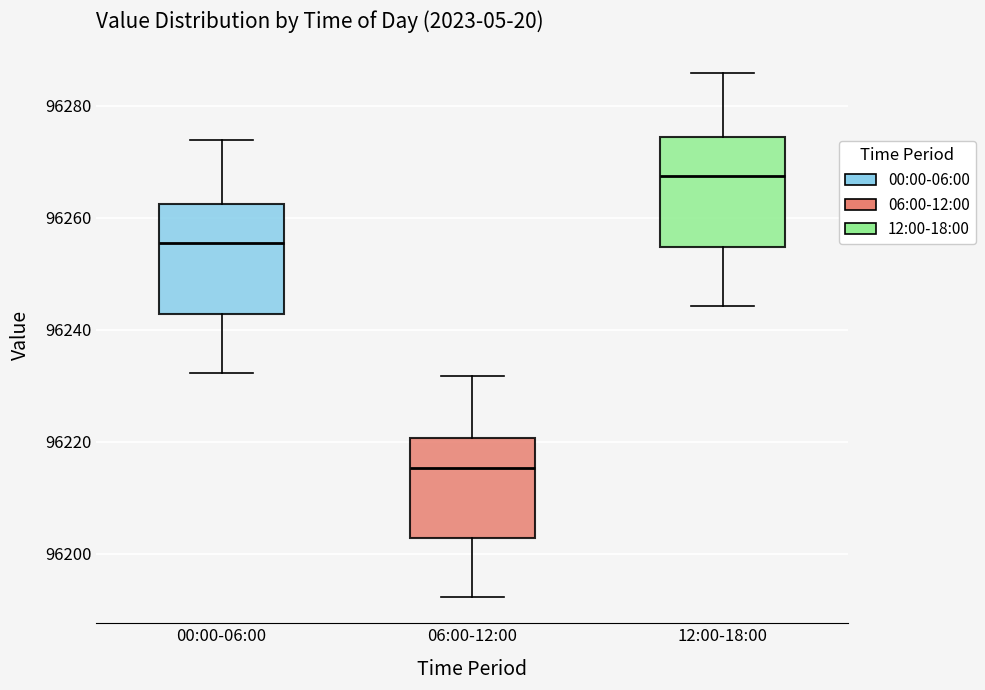

Where does the upper whisker of the box for 12:00-18:00 end on the y-axis? The values are not printed on the chart, so give them approximately, as read against the axis.

96286